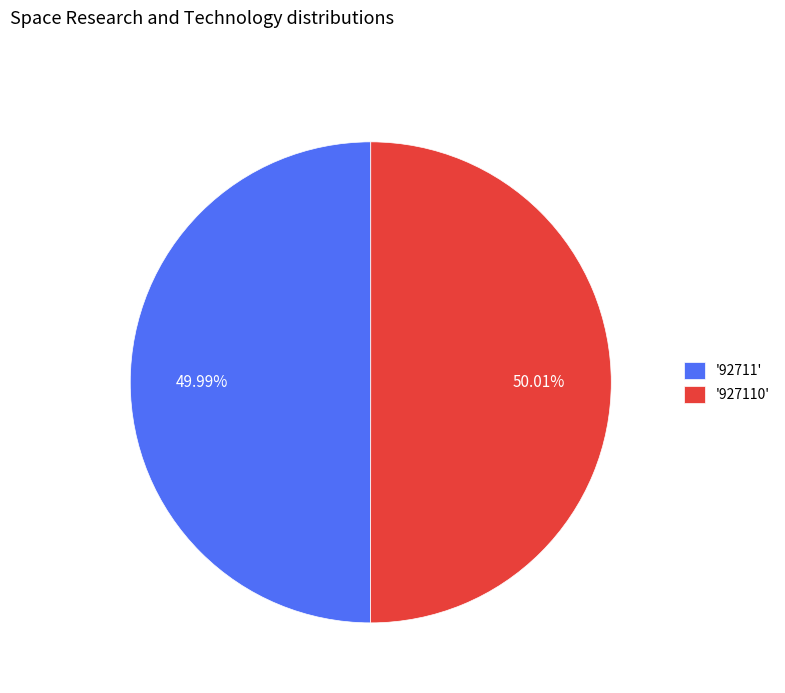

Is the sum of '927110' and '92711' greater than half?

Yes